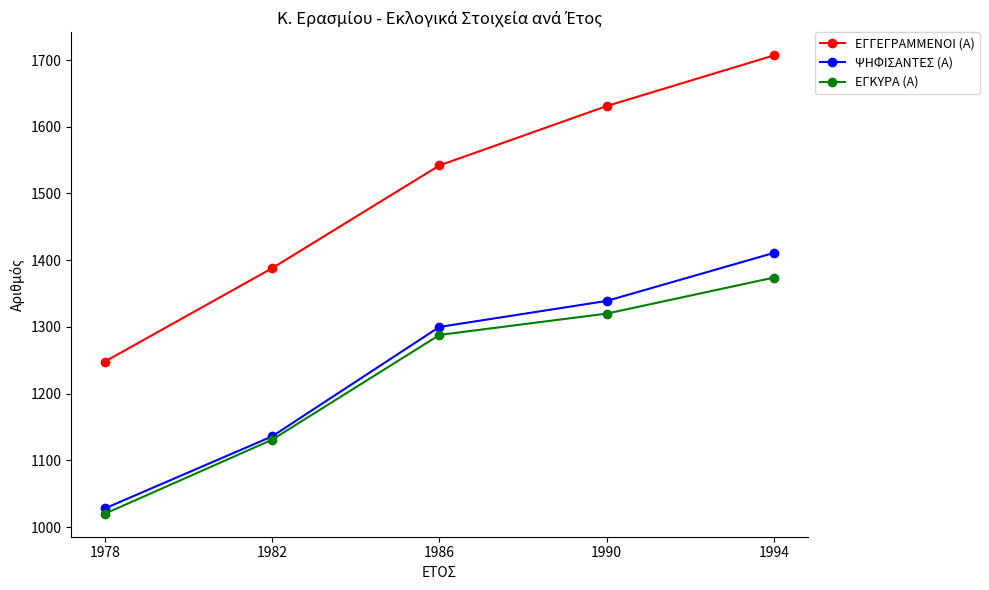

Reading left to right, list all the values displayed in this chart.

ΕΓΓΕΓΡΑΜΜΕΝΟΙ (Α): 1248	1388	1542	1631	1707
ΨΗΦΙΣΑΝΤΕΣ (Α): 1028	1136	1300	1339	1411
ΕΓΚΥΡΑ (Α): 1020	1131	1288	1320	1374